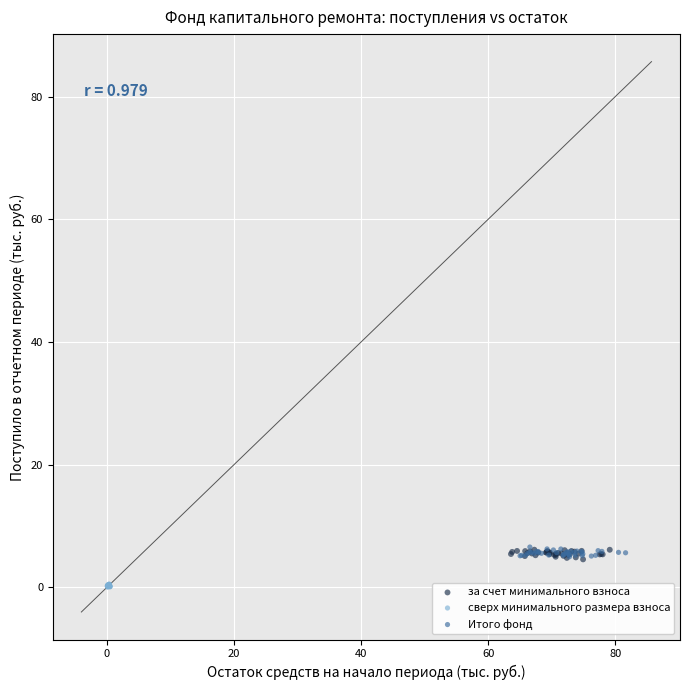

Which series reaches the minimum Y coordinate?

сверх минимального размера взноса